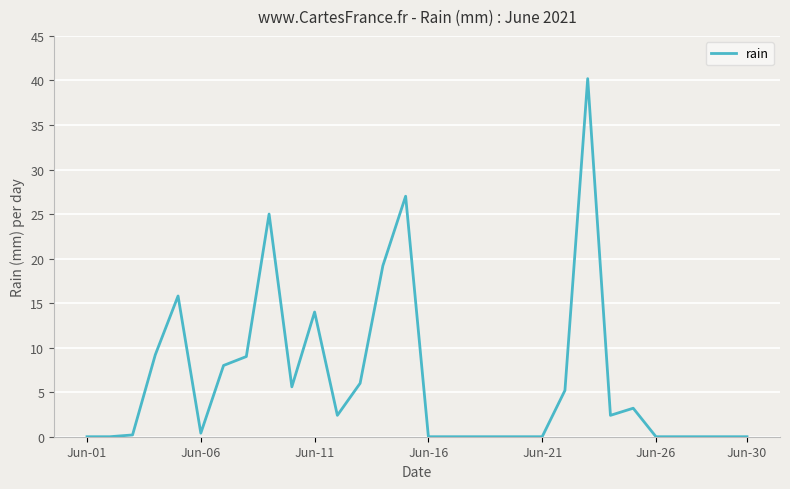

What is the greatest value displayed?

40.2